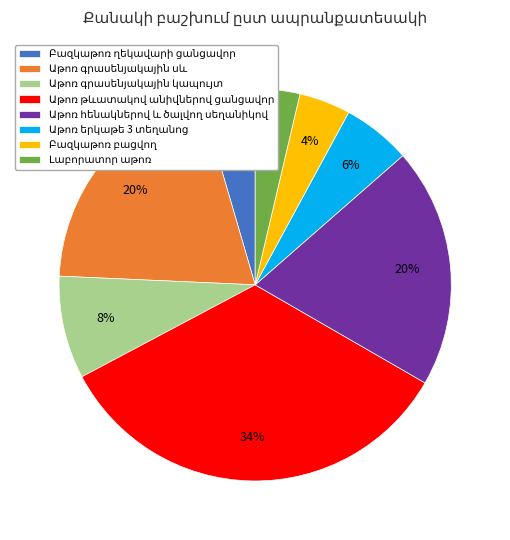

To the nearest percent, what is the difference between the largest and smallest slice percentages?

30%